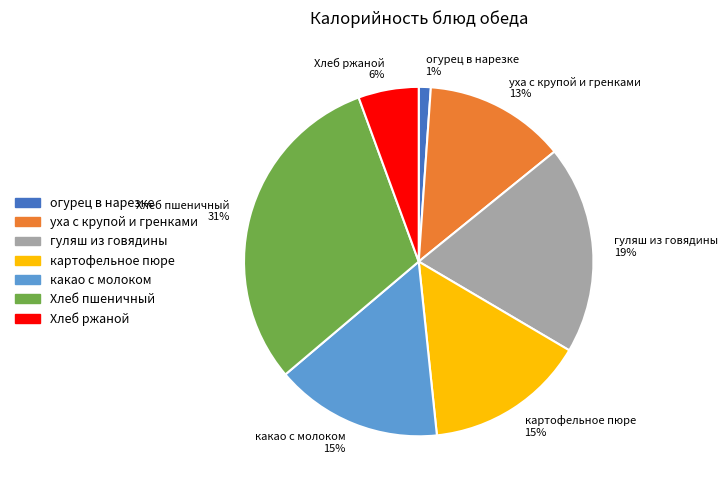

Is it true that уха с крупой и гренками is 13% of the pie?

True